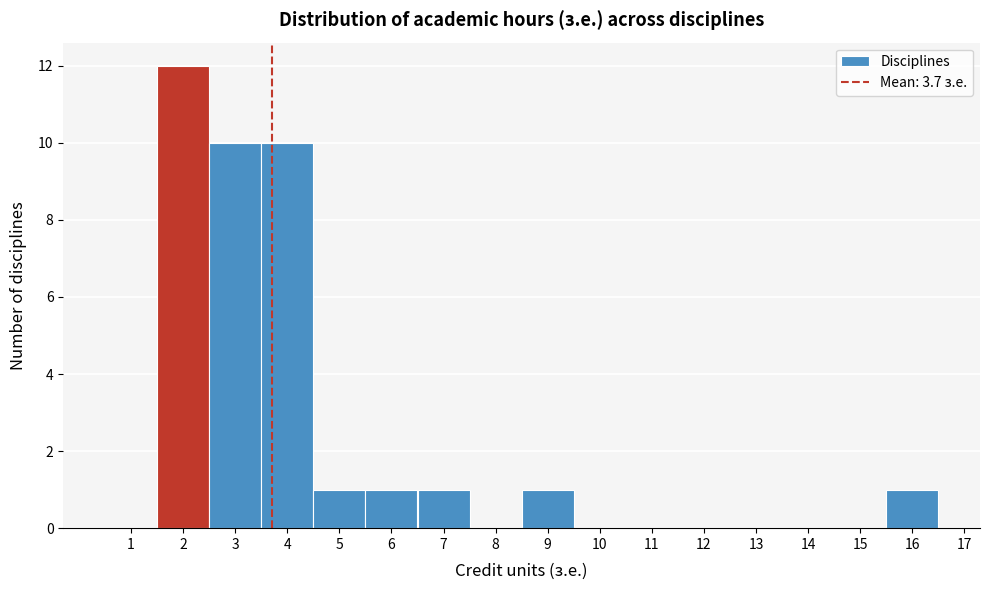

Reading left to right, list every bar in this chart as the range it spans on the x-axis followed by its height. The values are not printed on the chart, so give them approximately, as read against the axis.

0.5 to 1.5: 0
1.5 to 2.5: 12
2.5 to 3.5: 10
3.5 to 4.5: 10
4.5 to 5.5: 1
5.5 to 6.5: 1
6.5 to 7.5: 1
7.5 to 8.5: 0
8.5 to 9.5: 1
9.5 to 10.5: 0
10.5 to 11.5: 0
11.5 to 12.5: 0
12.5 to 13.5: 0
13.5 to 14.5: 0
14.5 to 15.5: 0
15.5 to 16.5: 1